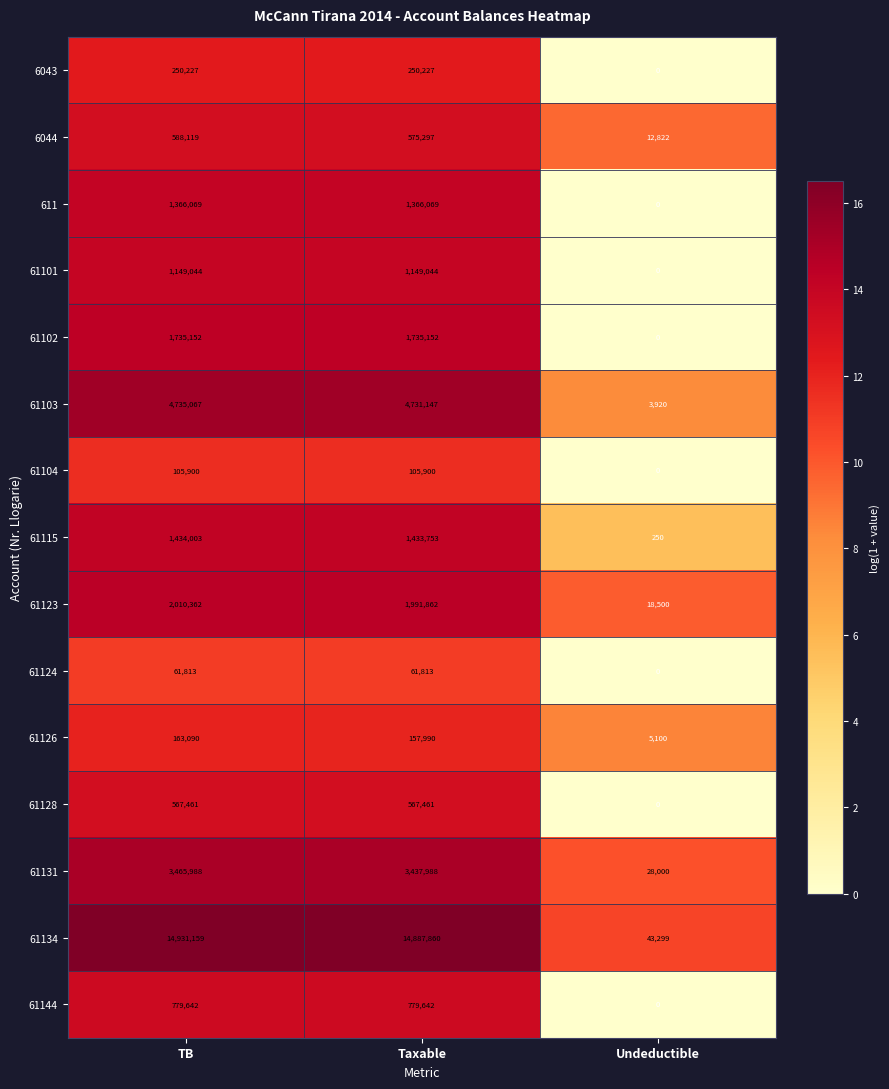

Count the 61124 values in the range 0 to 61813.

3